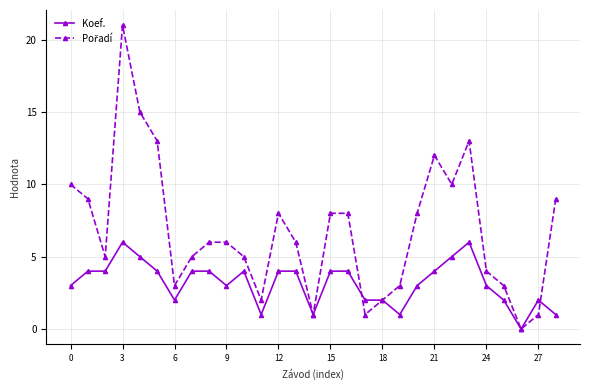

True or false: Koef. has more than 1 interior local peaks.

True